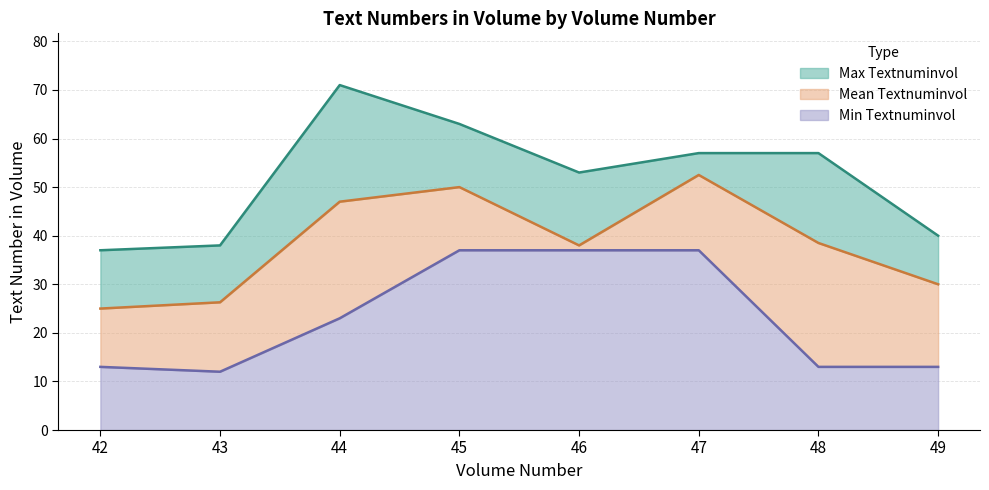

Reading left to right, list all the values displayed in this chart.

Max Textnuminvol: 37.0	38.0	71.0	63.0	53.0	57.0	57.0	40.0
Mean Textnuminvol: 25.0	26.3	47.0	50.0	38.0	52.5	38.5	30.0
Min Textnuminvol: 13.0	12.0	23.0	37.0	37.0	37.0	13.0	13.0